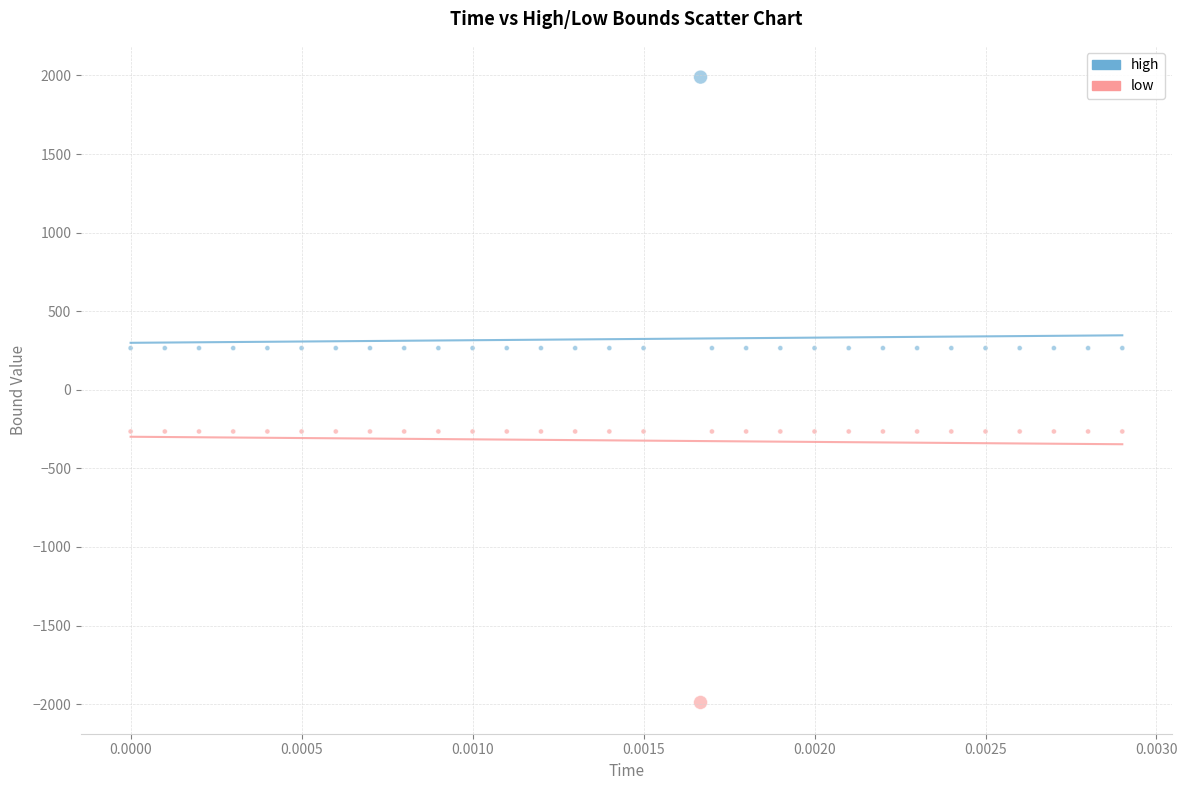

What are all the series names shown in the legend?

high, low